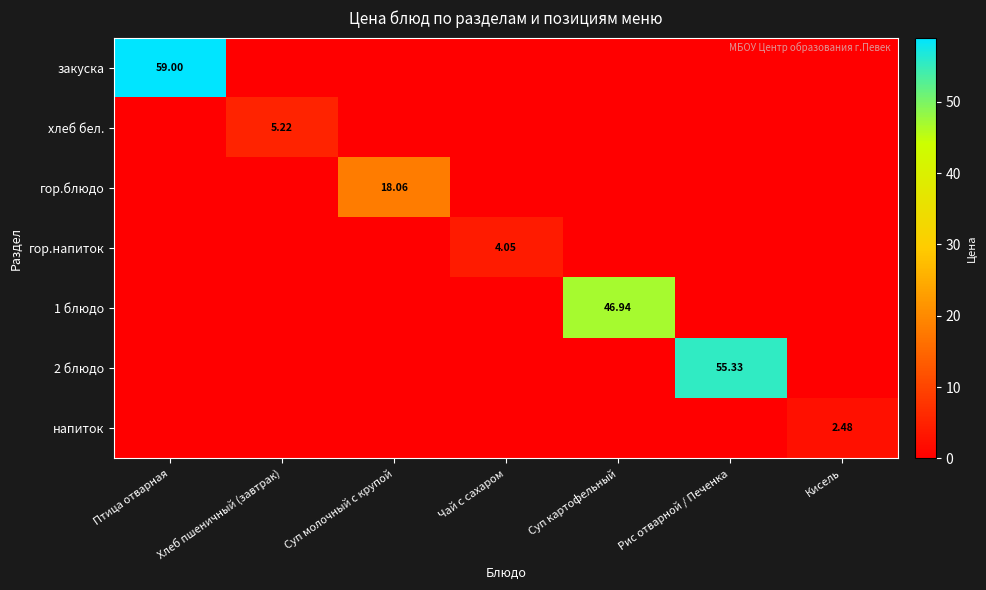

What is the maximum value shown in the chart?

59.0